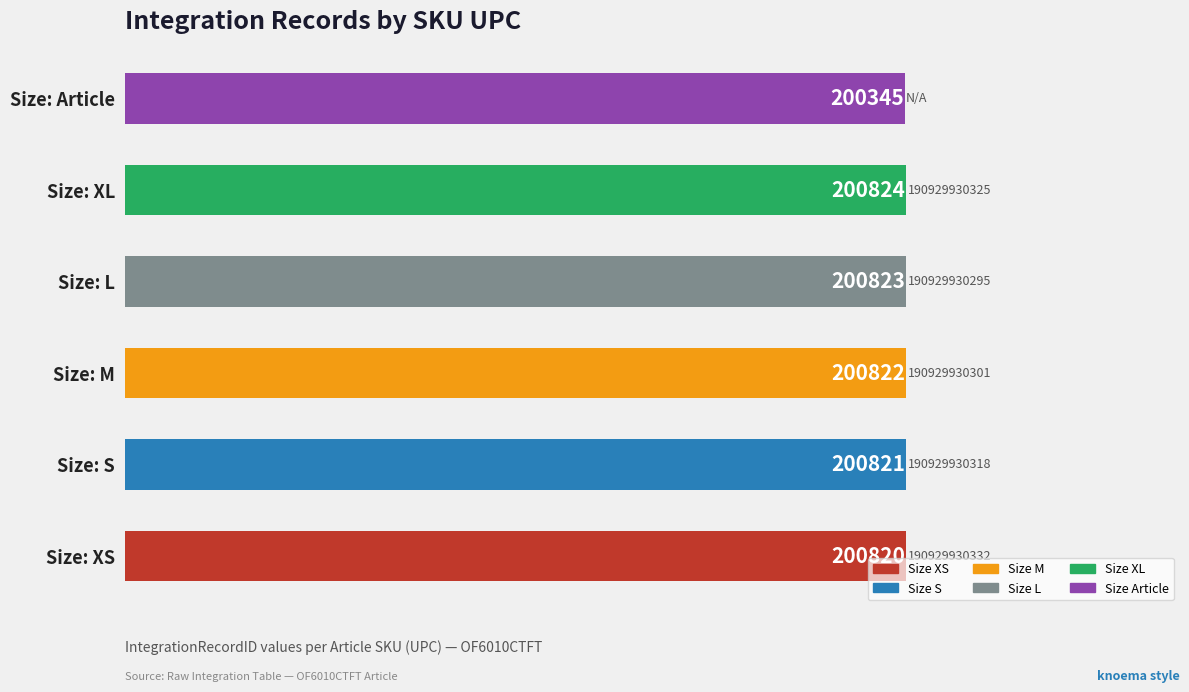

Reading top to bottom, what are all the values shown in this chart?

200345	200824	200823	200822	200821	200820